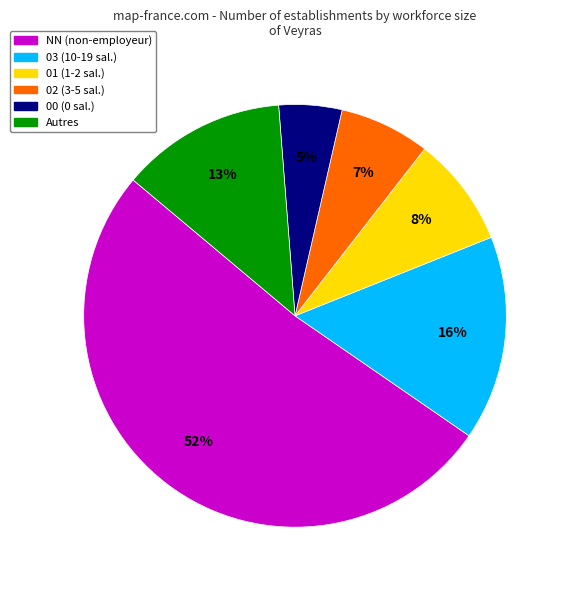

To the nearest percent, what is the average slice percentage?

17%